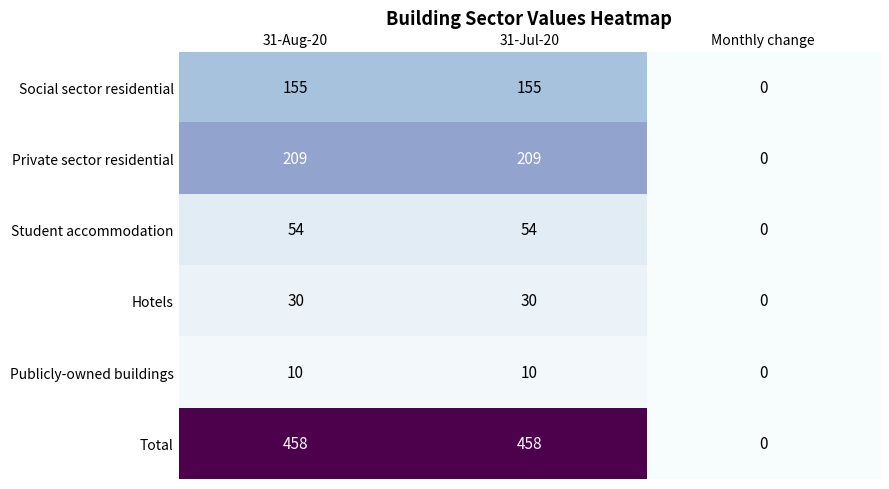

Which series has the widest spread of values?

Total